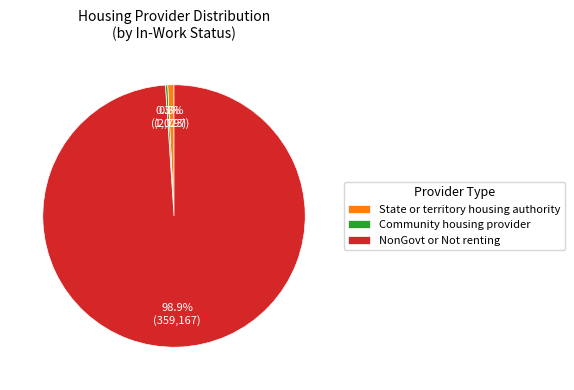

Which category has the biggest portion of the pie?

NonGovt or Not renting